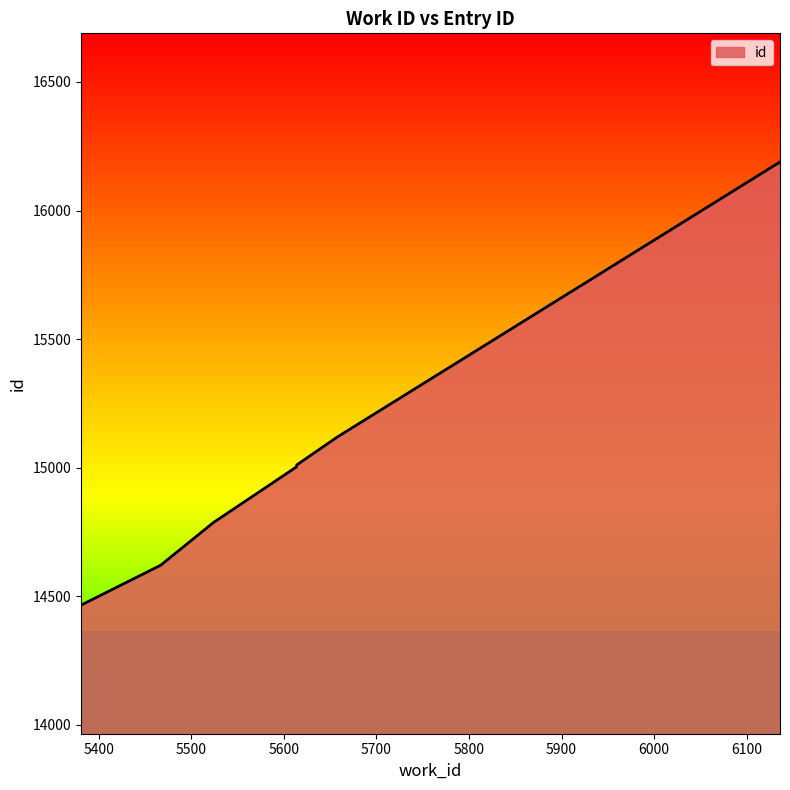

What is the average value?

15028